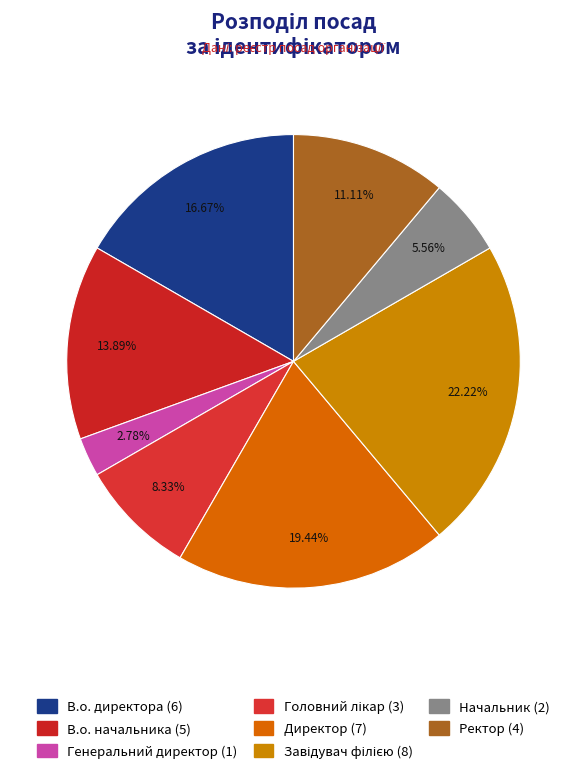

Does Генеральний директор represent more than half of the total?

No